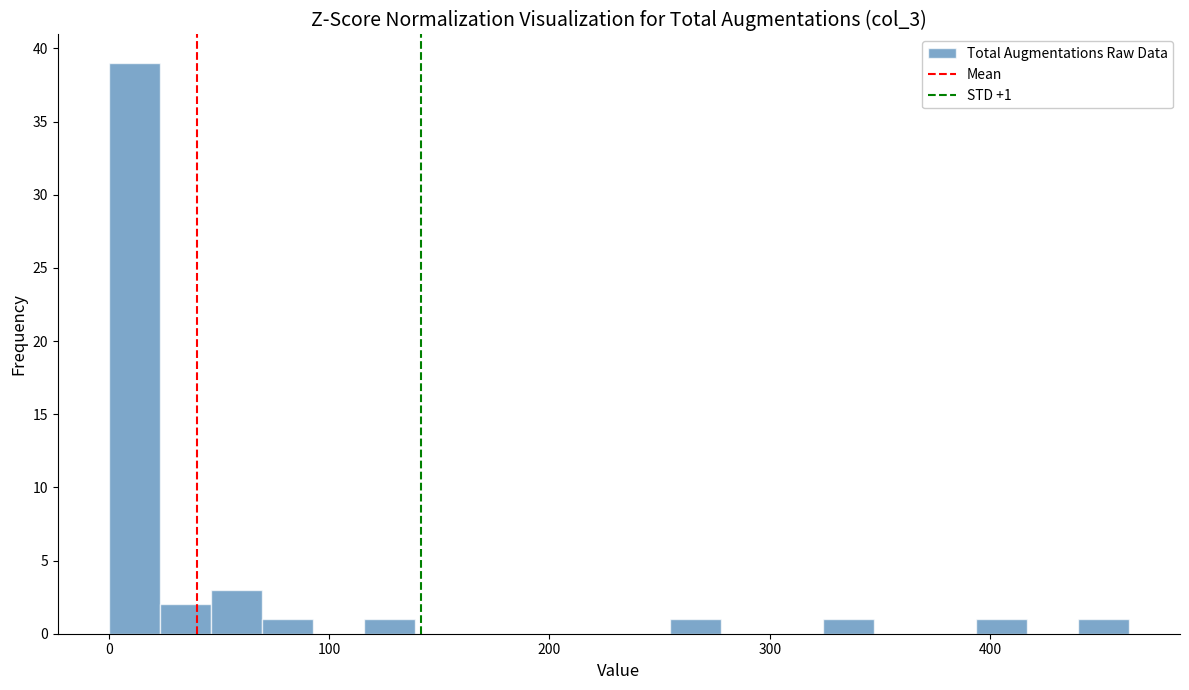

Read against the x-axis, roughly where is the centre of the tallest bar?

10